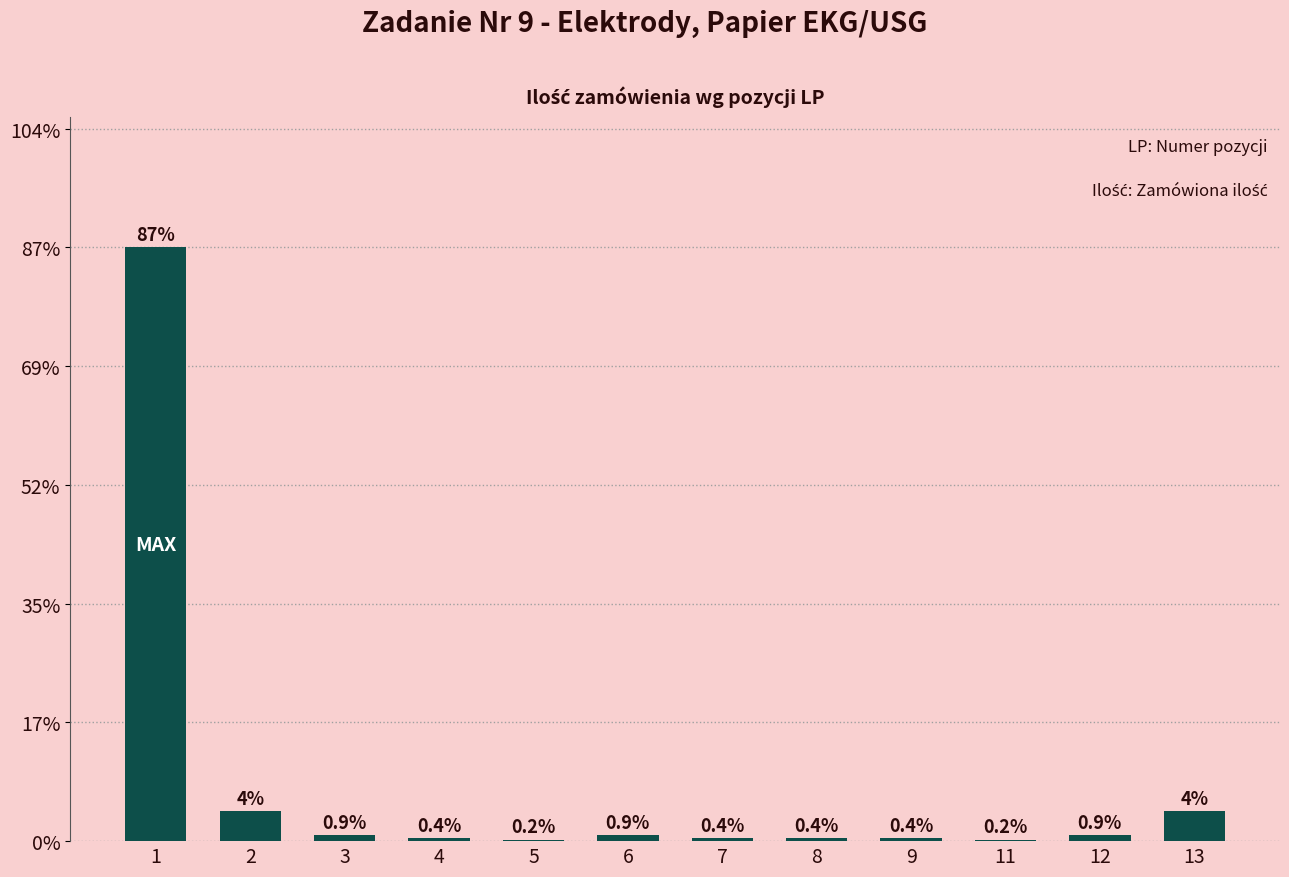

Rank the categories by value from highest to lowest.

1, 2, 13, 3, 6, 12, 4, 7, 8, 9, 5, 11